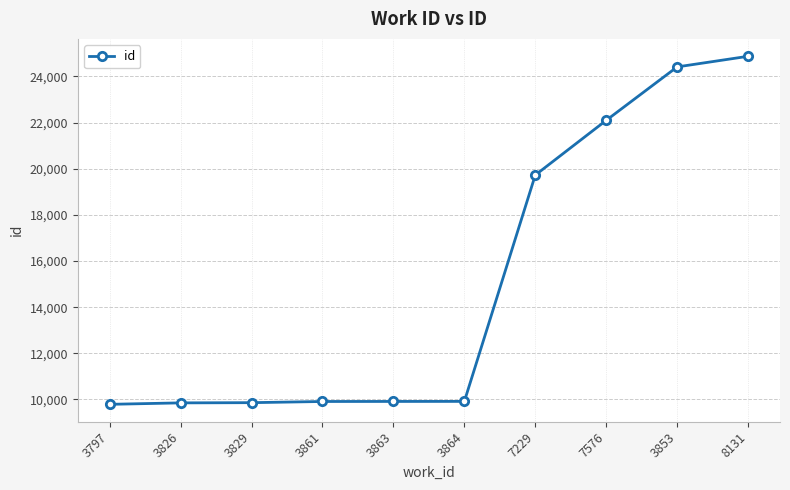

True or false: the data has more than 2 interior local peaks.

False